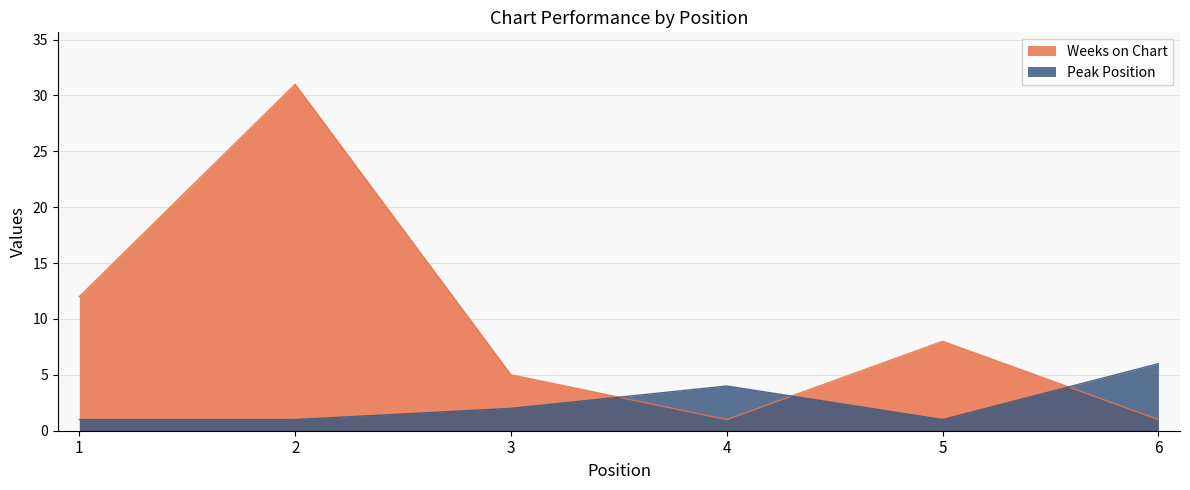

What is the sum of all Peak Position values?

15